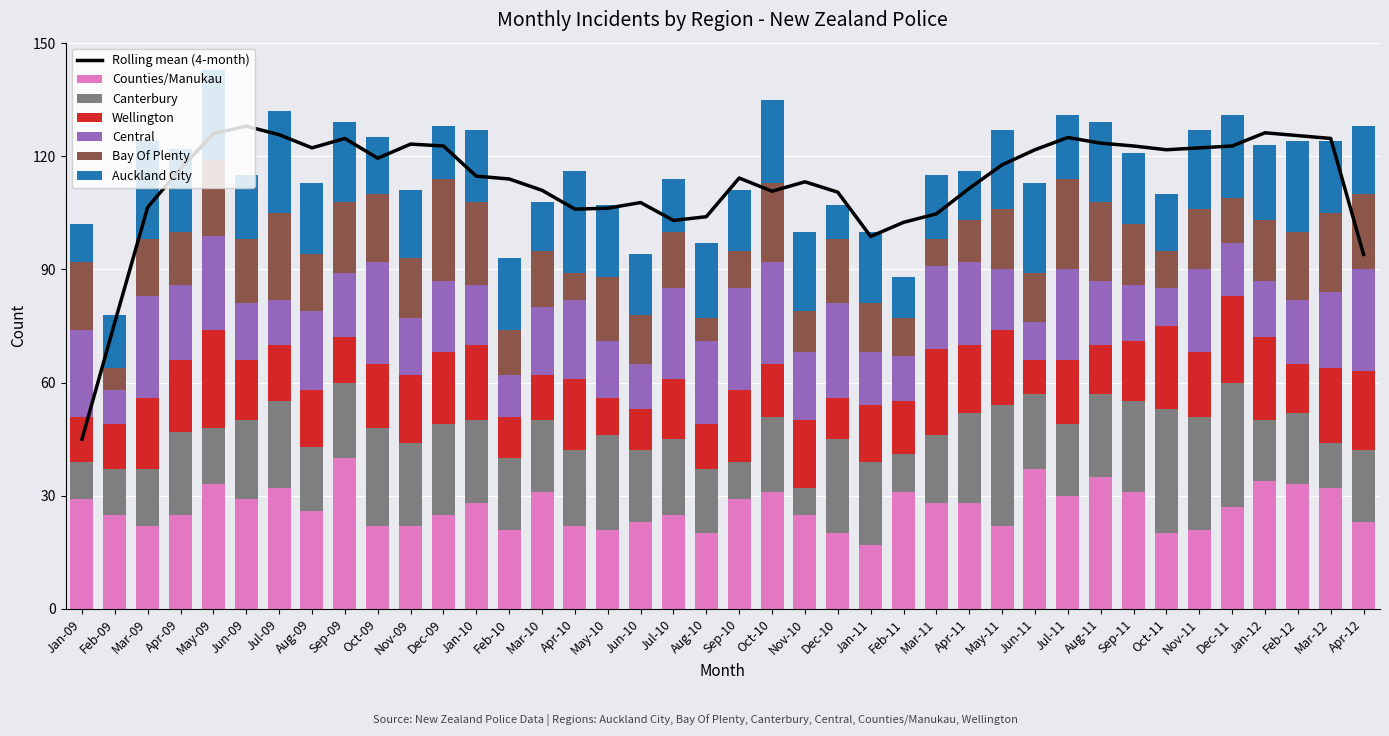

How many data points in Wellington are above 17?

17